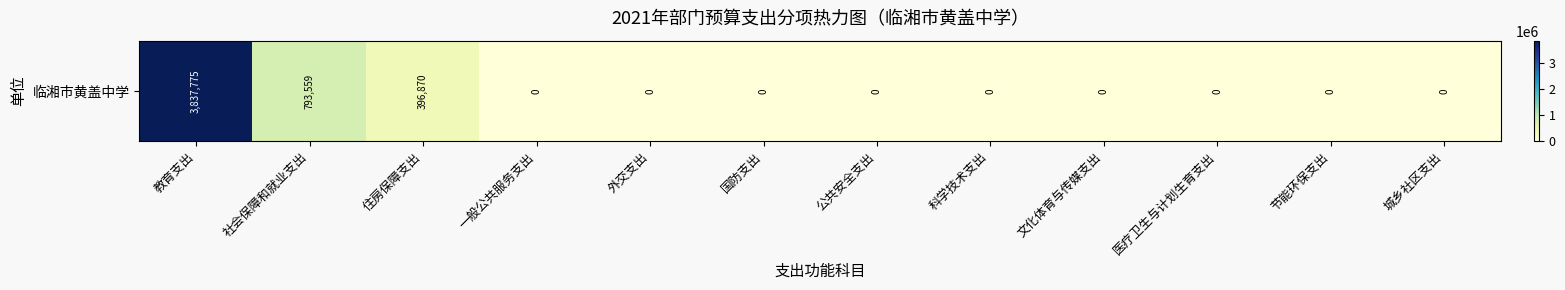

True or false: the data shows 0.0 at 国防支出.

True